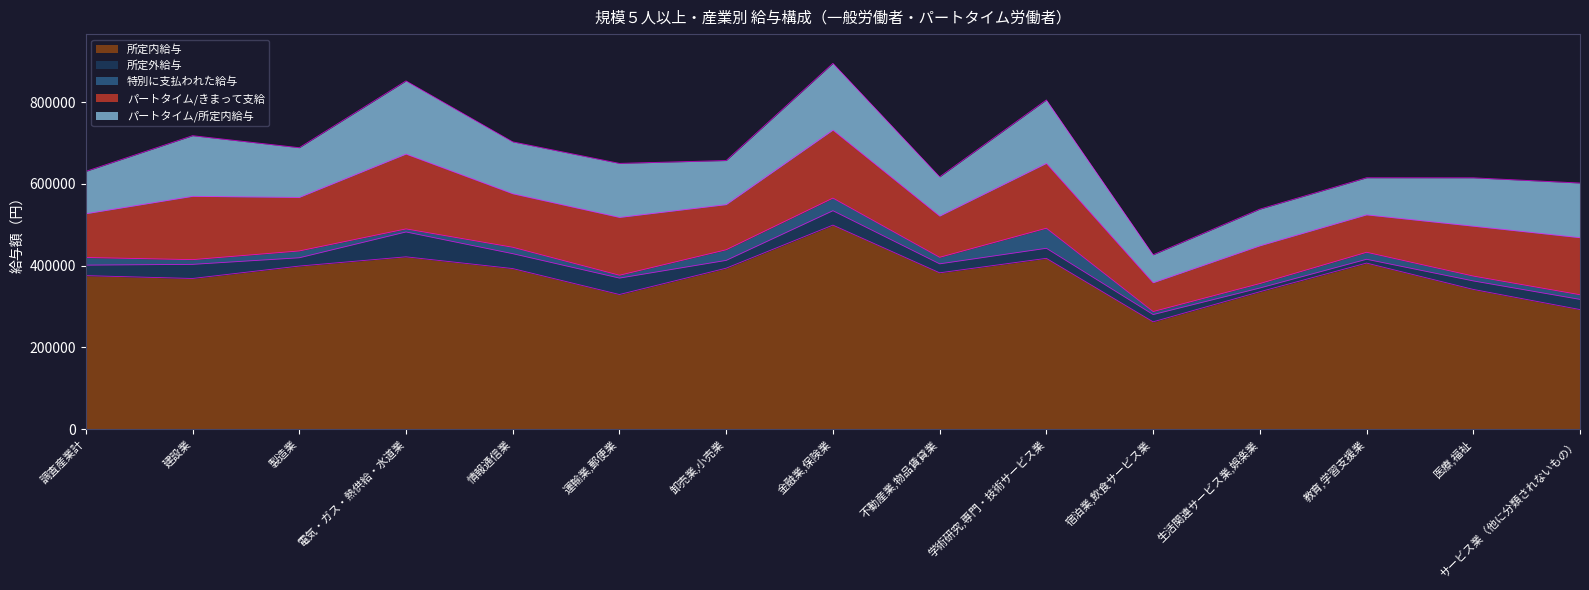

What is the value of the 所定内給与 point at the 13th from the left?

406080